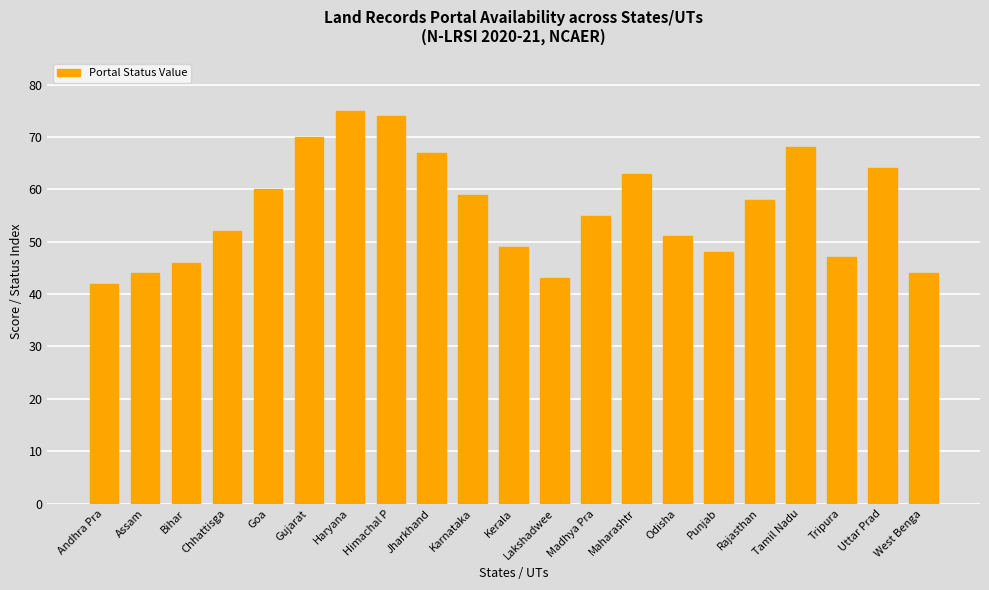

What is the label of the 7th bar from the right?

Odisha